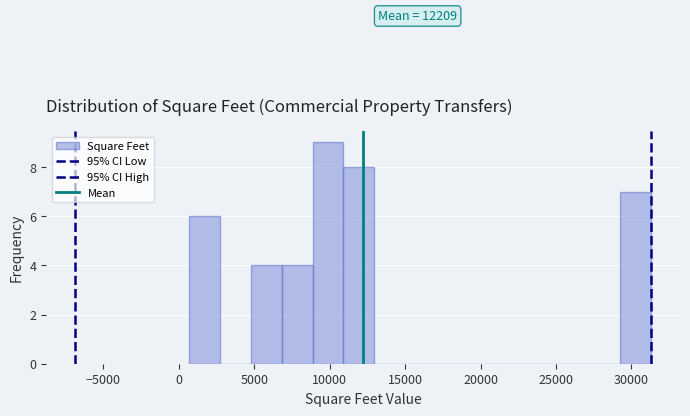

Which range on the x-axis has the tallest bar?

9000 to 11000